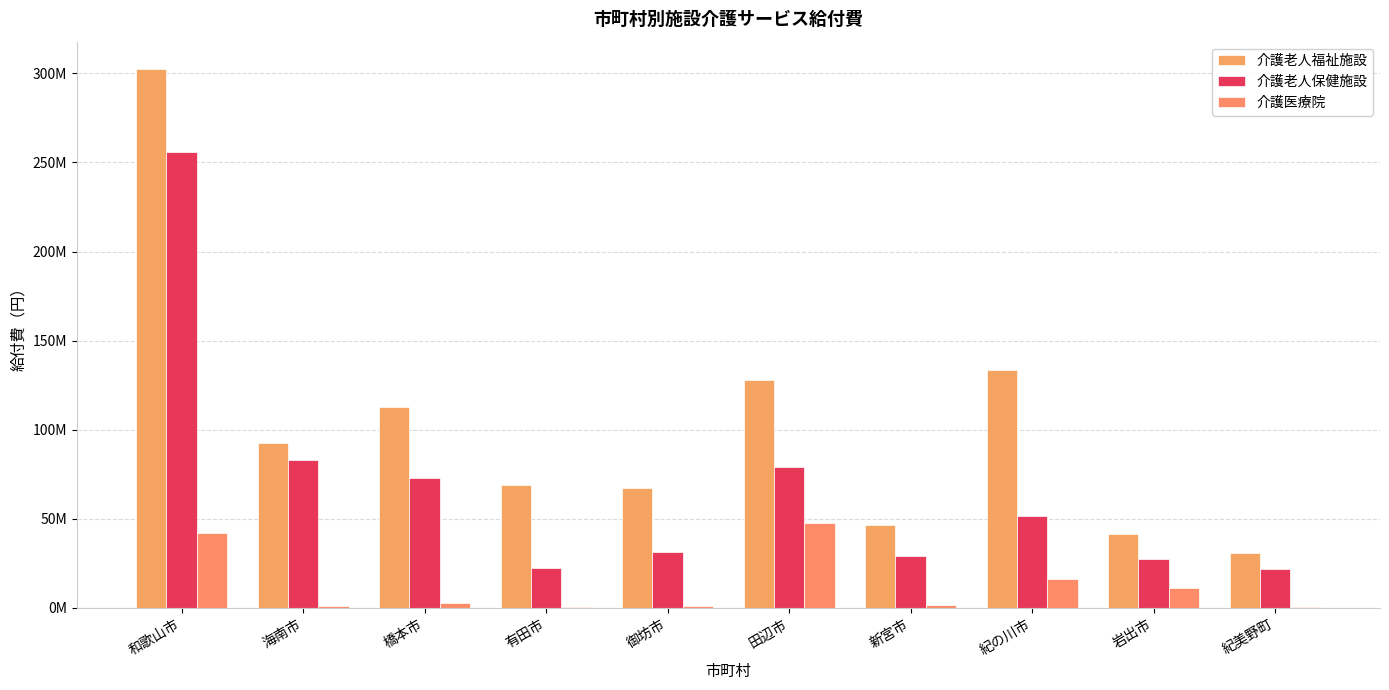

Does the chart contain stacked bars?

No